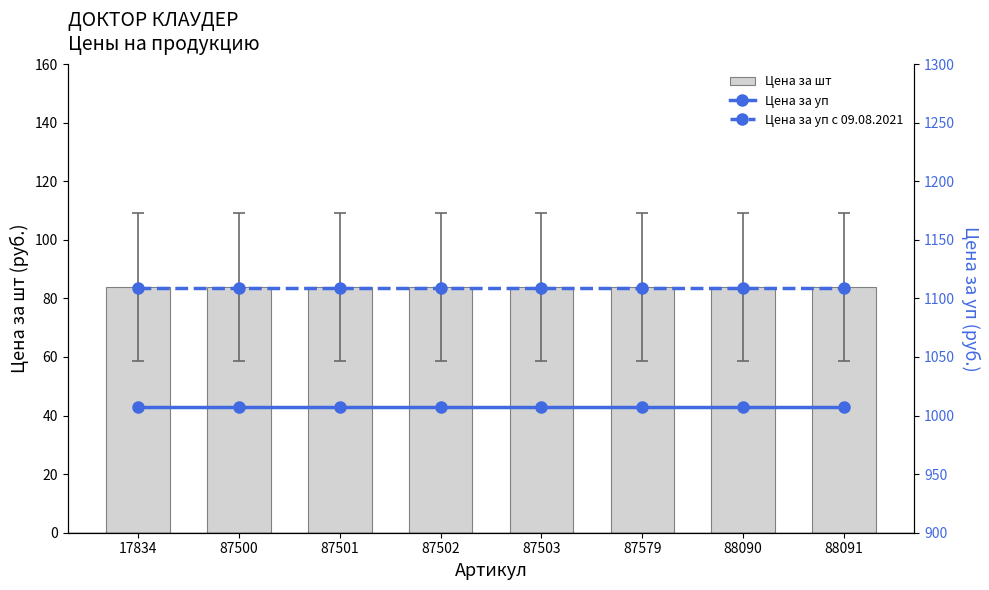

Does the chart contain stacked bars?

No